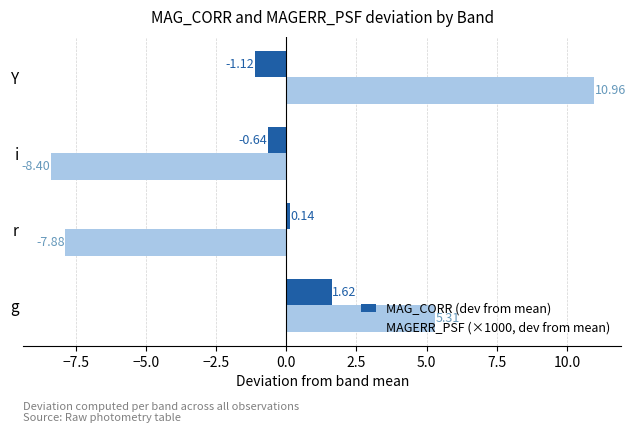

What is the difference between the second highest and second lowest values in the MAGERR_PSF (×1000, dev from mean) series?

13.2